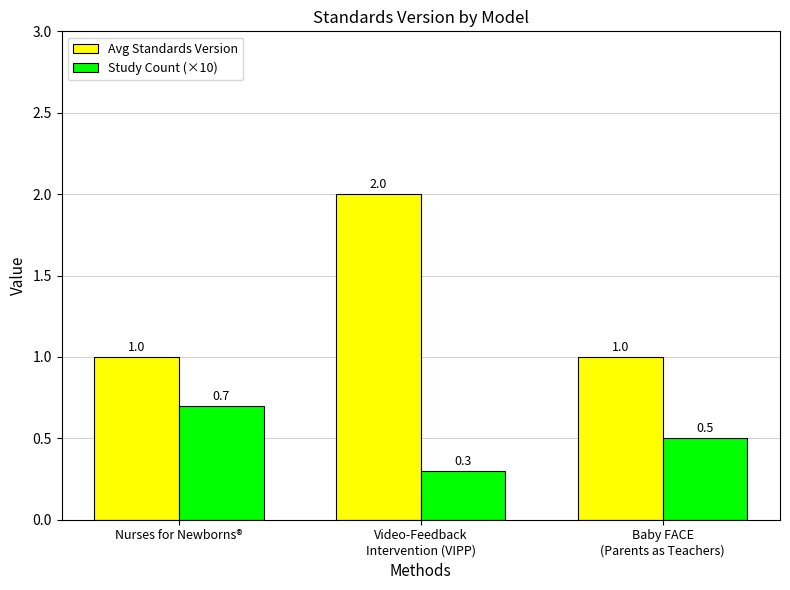

Reading left to right, what are all the values shown in this chart?

Avg Standards Version: Nurses for Newborns®=1.0	Video-Feedback
Intervention (VIPP)=2.0	Baby FACE
(Parents as Teachers)=1.0
Study Count (×10): Nurses for Newborns®=0.7	Video-Feedback
Intervention (VIPP)=0.3	Baby FACE
(Parents as Teachers)=0.5